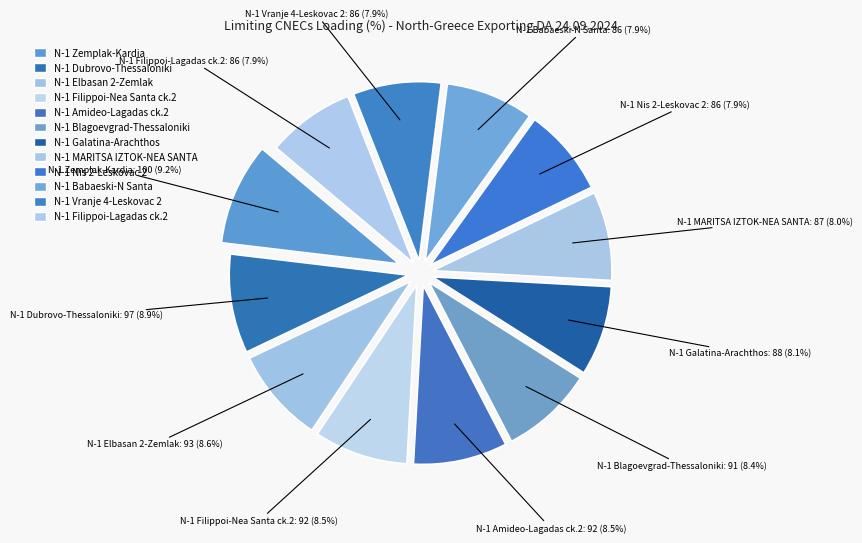

Which has a higher value, N-1 Zemplak-Kardia or N-1 Amideo-Lagadas ck.2?

N-1 Zemplak-Kardia